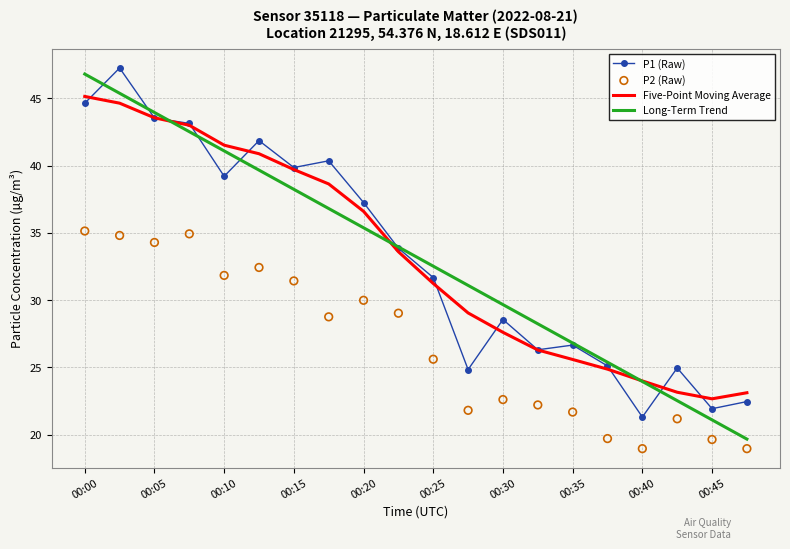

At which label does Long-Term Trend first exceed 33?

00:00